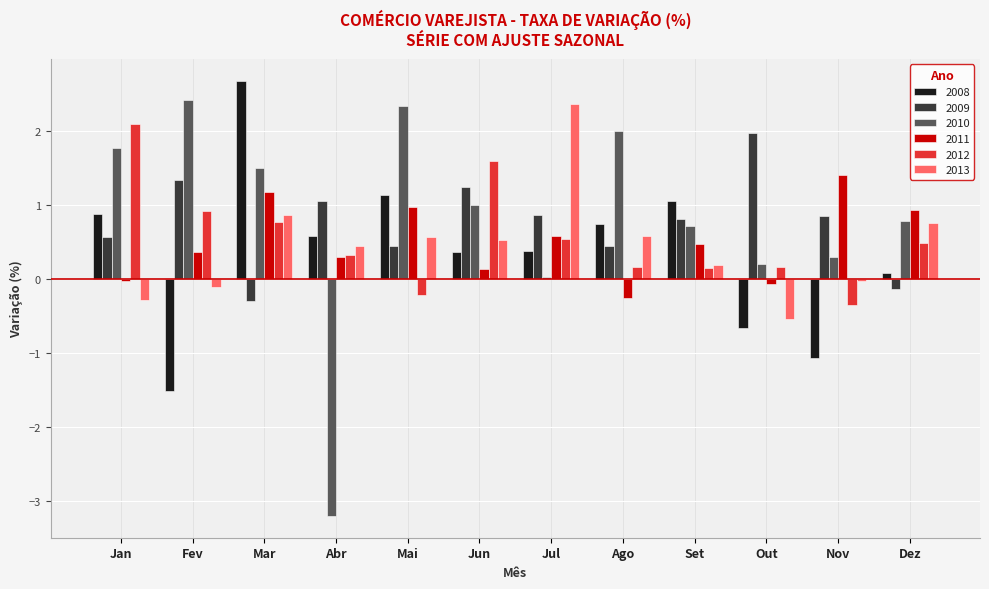

How many positive values does the 2013 series have?

8